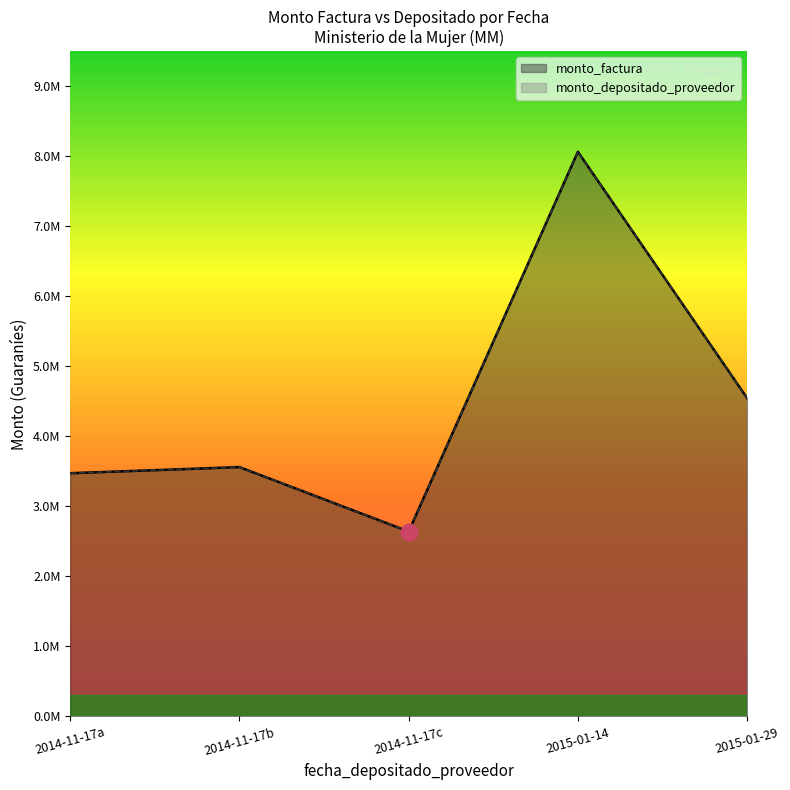

Which series has the largest range (max minus min)?

monto_factura